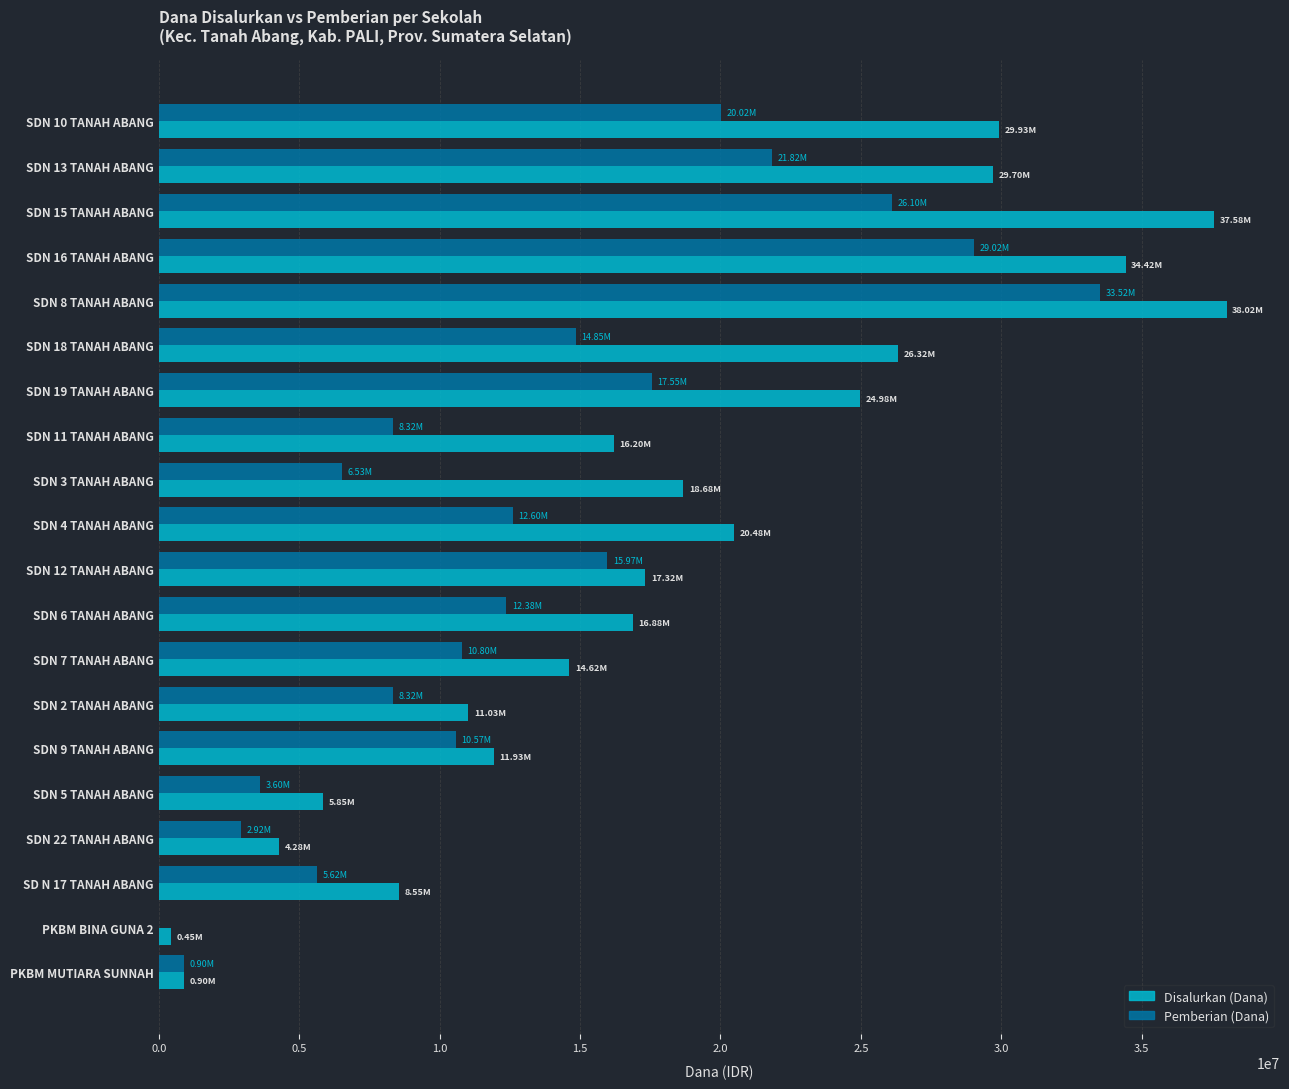

Between SDN 10 TANAH ABANG and SDN 6 TANAH ABANG, which series saw the biggest shift?

Disalurkan (Dana)